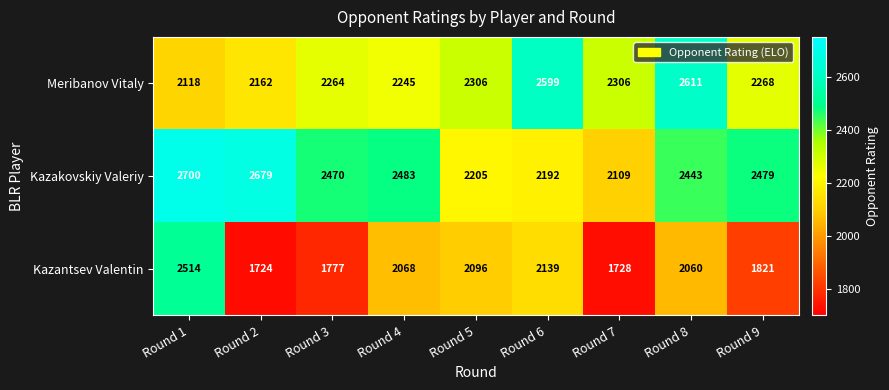

What is the difference between the Kazantsev Valentin values at Round 3 and Round 7?

49